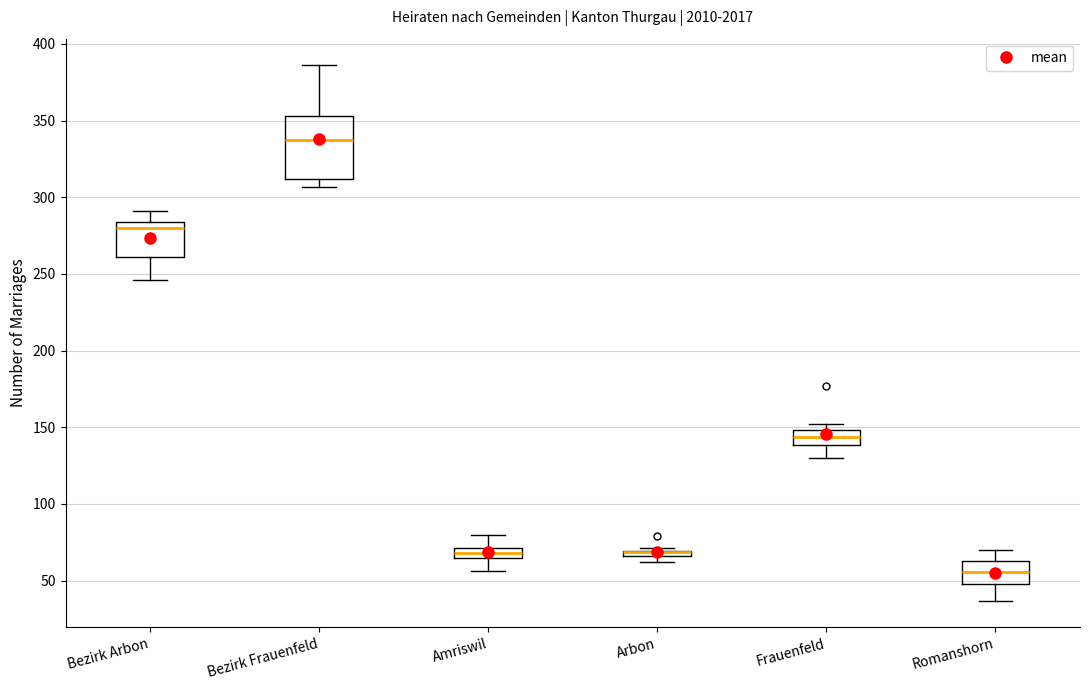

Where is the lower edge of the box for Frauenfeld on the y-axis? The values are not printed on the chart, so give them approximately, as read against the axis.

140